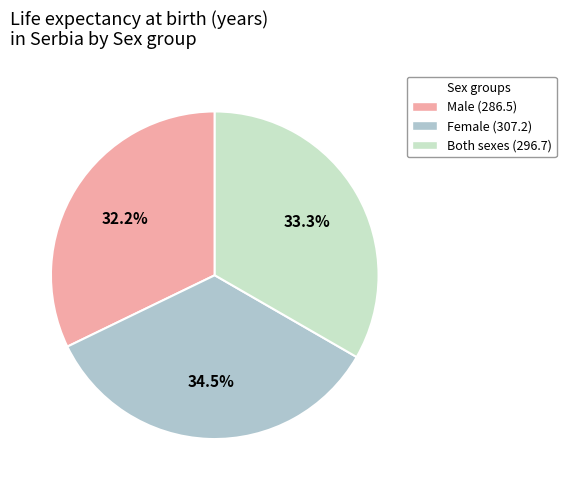

Does any single category account for the majority?

No